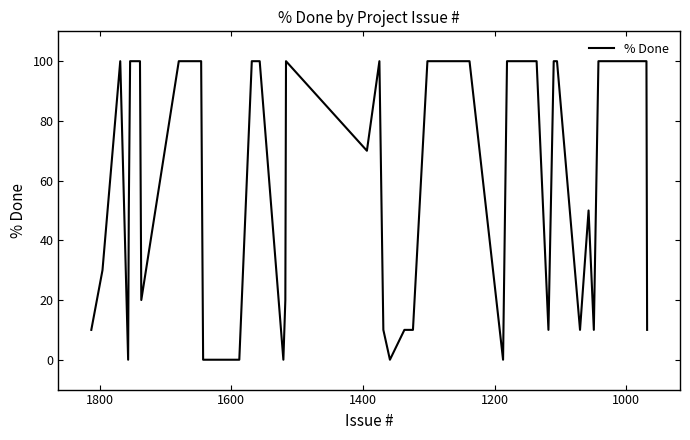

How many interior local peaks (higher than both neighbors) does the data have?

4